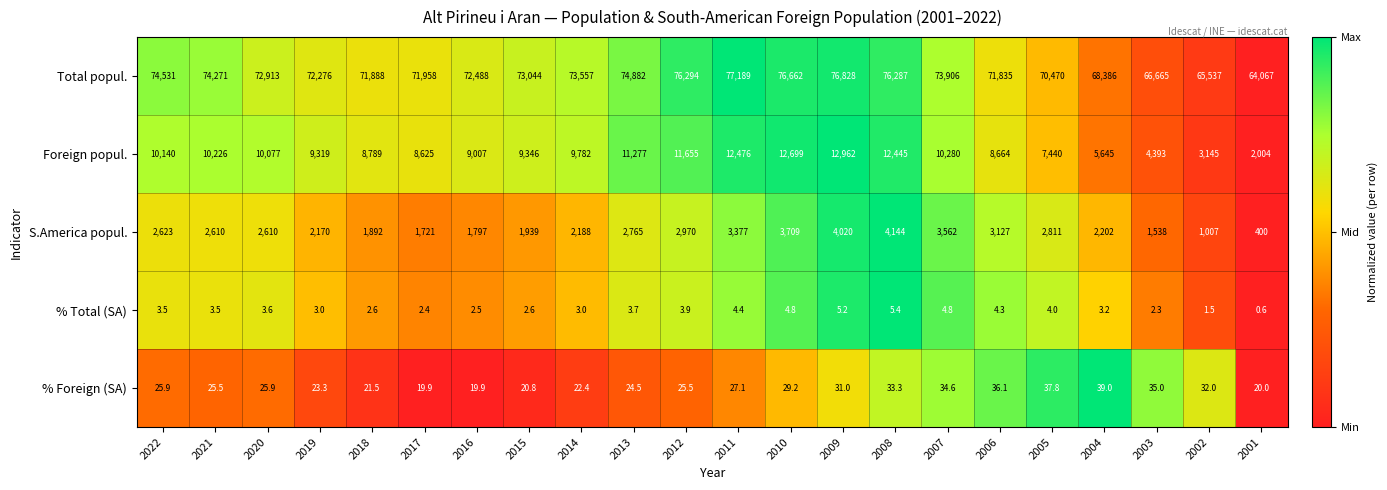

Where does the % Foreign (SA) series first go above 25?

2022